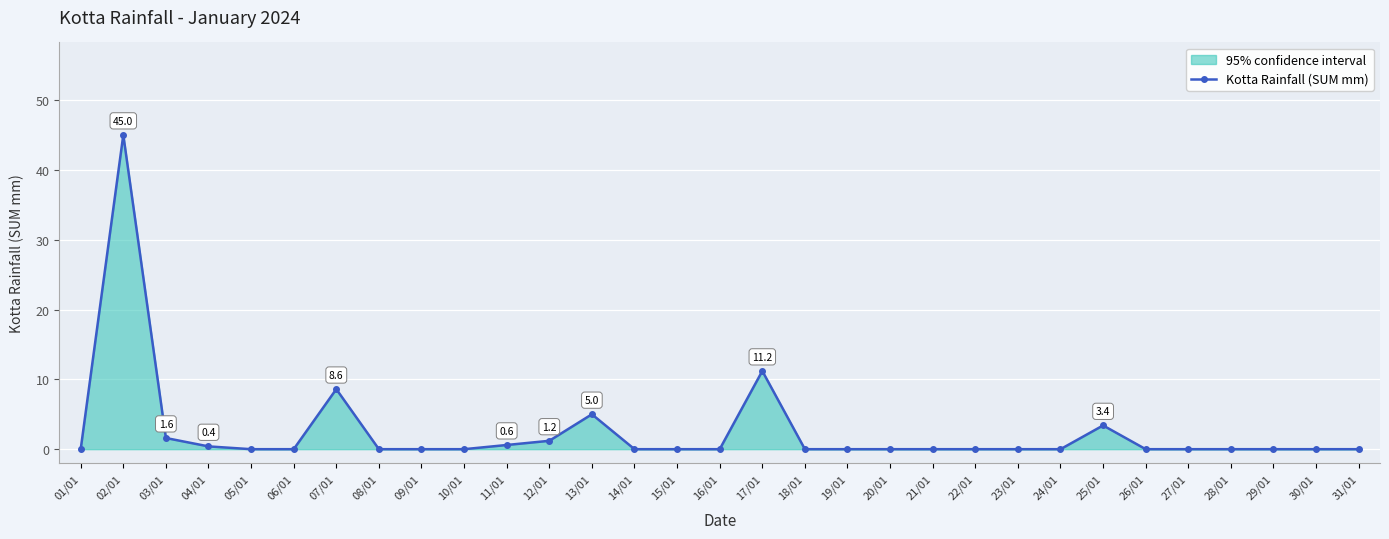

Is it true that the value at 05/01 is 0.0?

True